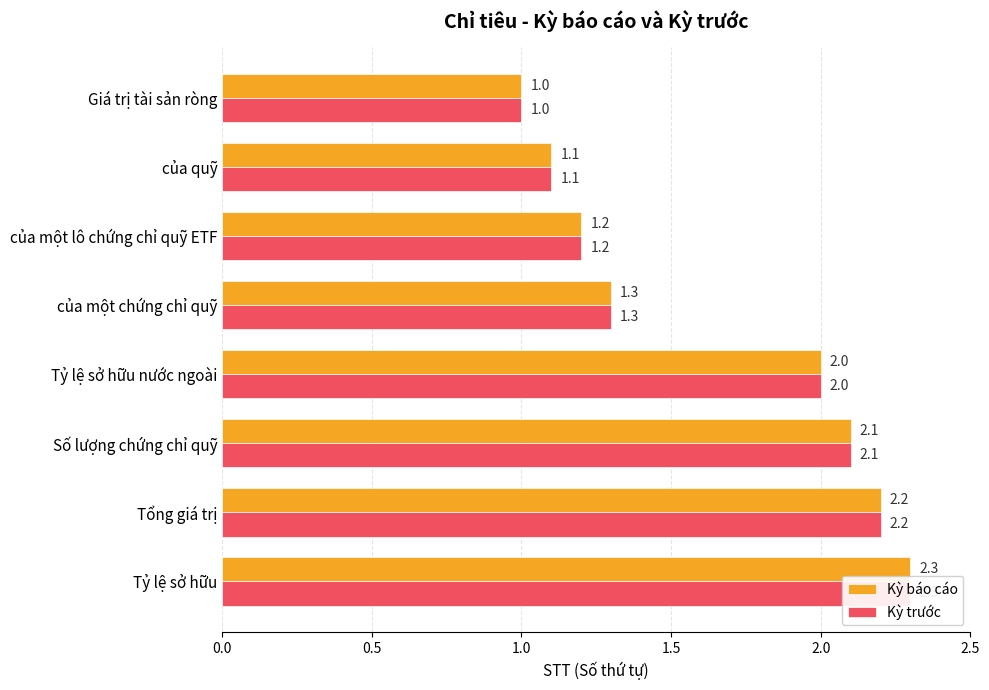

At how many categories does at least one series exceed 1?

7